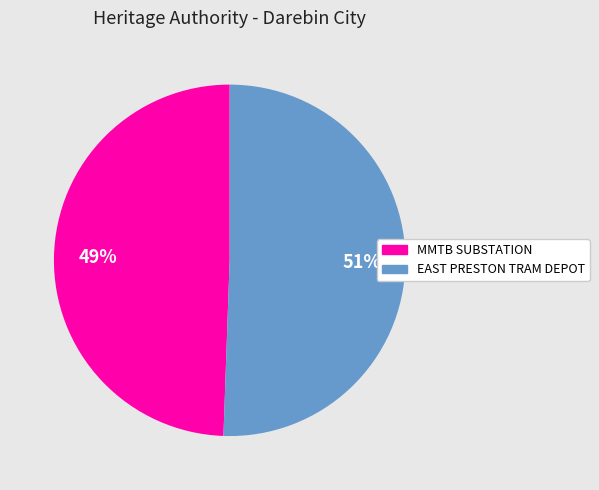

True or false: EAST PRESTON TRAM DEPOT accounts for 38% of the total.

False